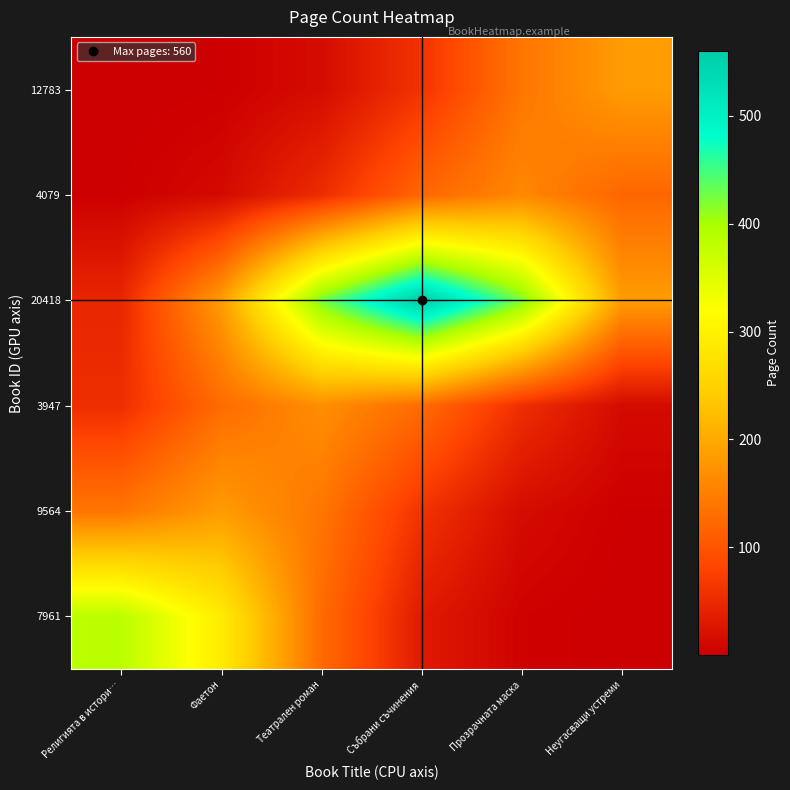

Which label corresponds to the smallest value in the chart?

Религията в истори…